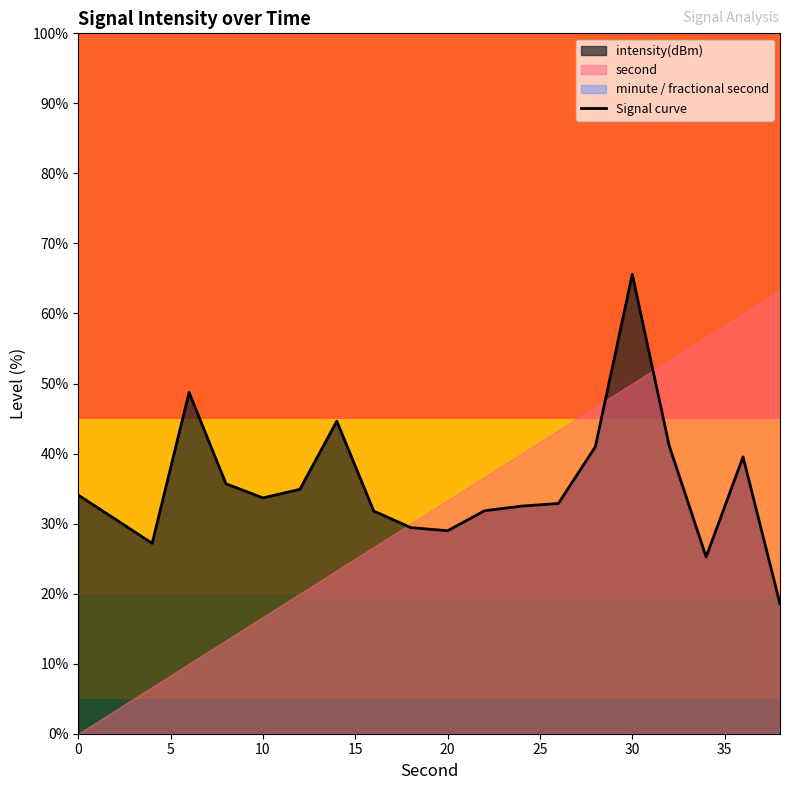

What is the difference between the maximum and minimum values?

47.1